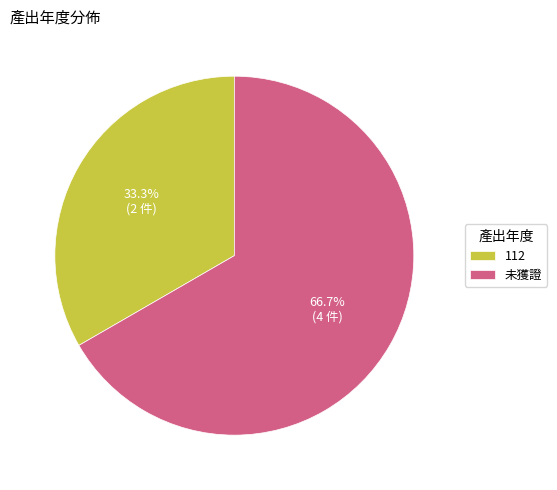

Rank the categories by value from lowest to highest.

112, 未獲證